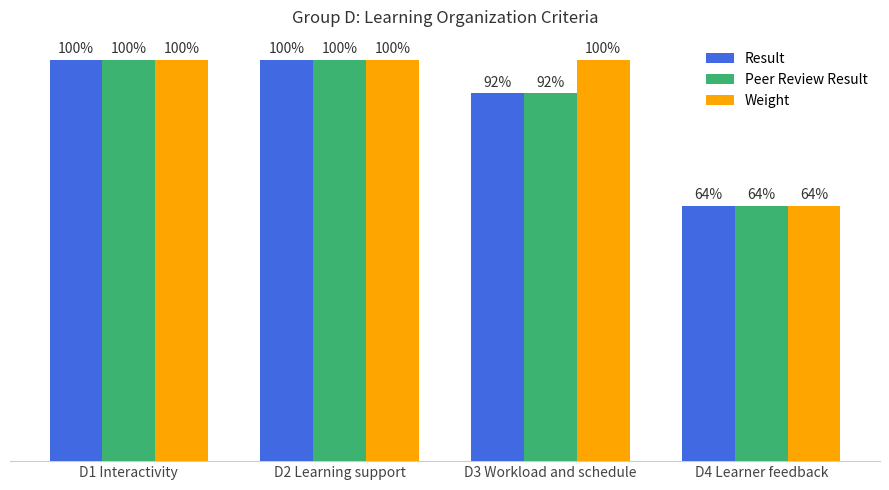

Are the bars horizontal?

No